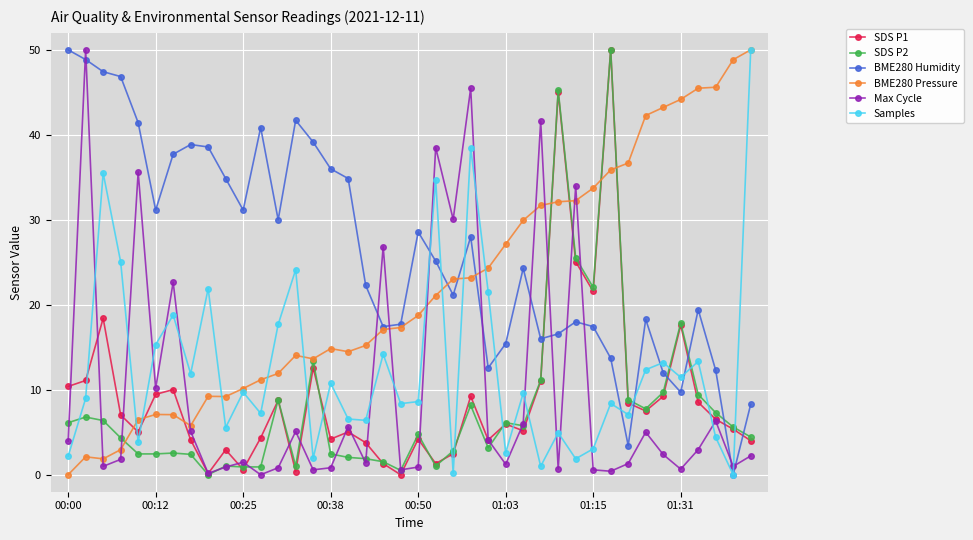

How many data points does each series have?

40